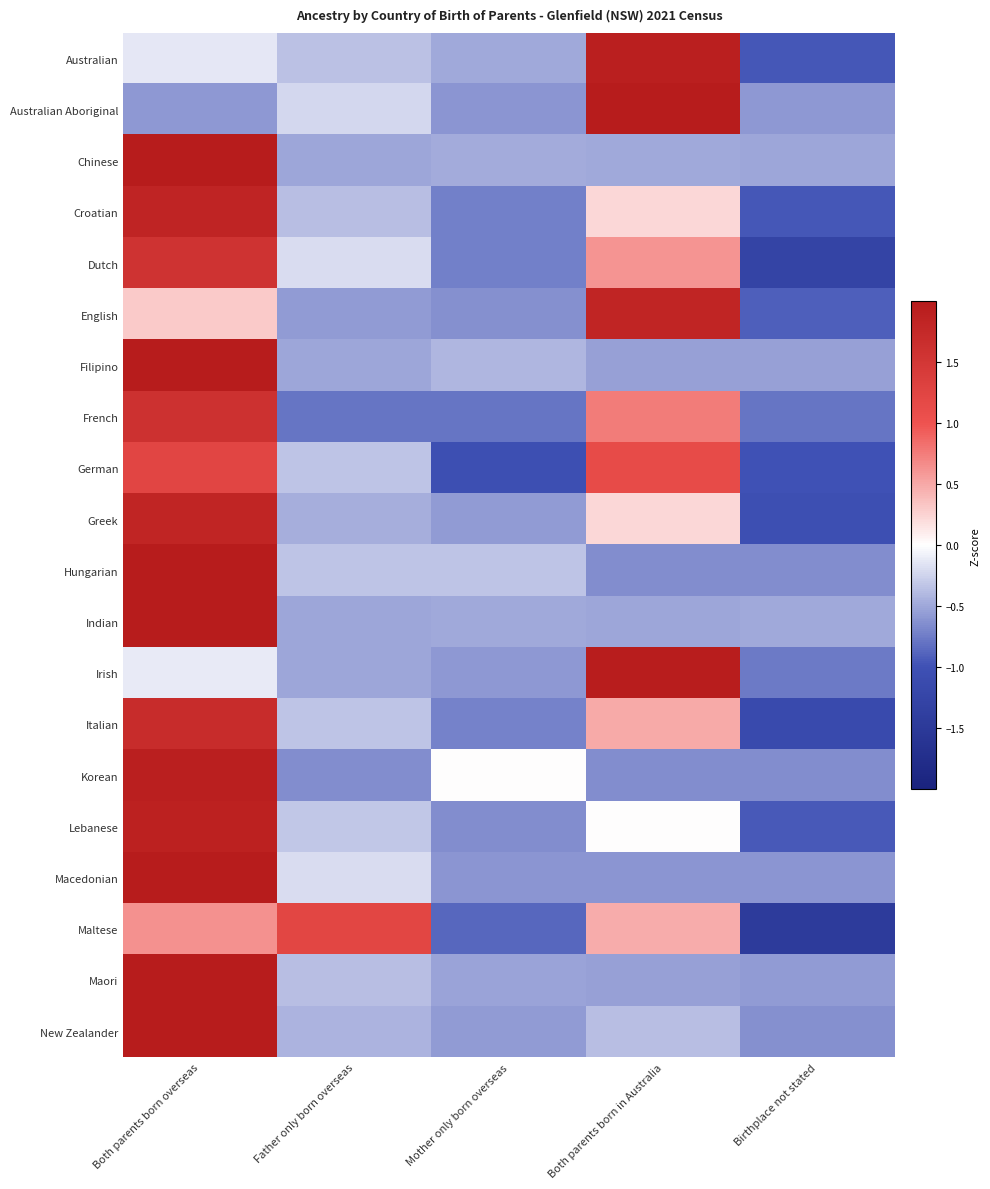

At how many categories does at least one series exceed 1?

3